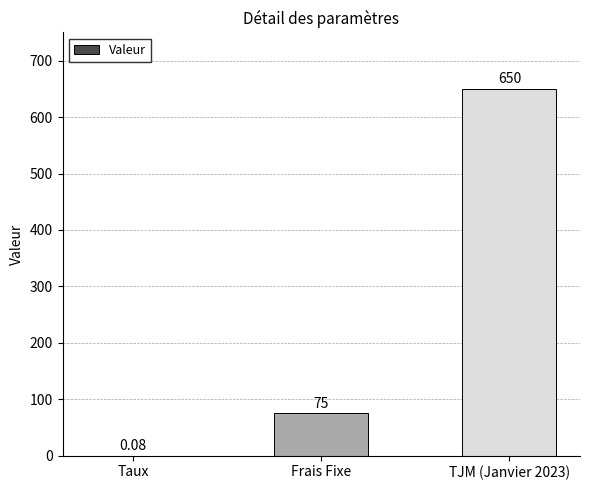

Where is the data nearest to the value 325?

Frais Fixe